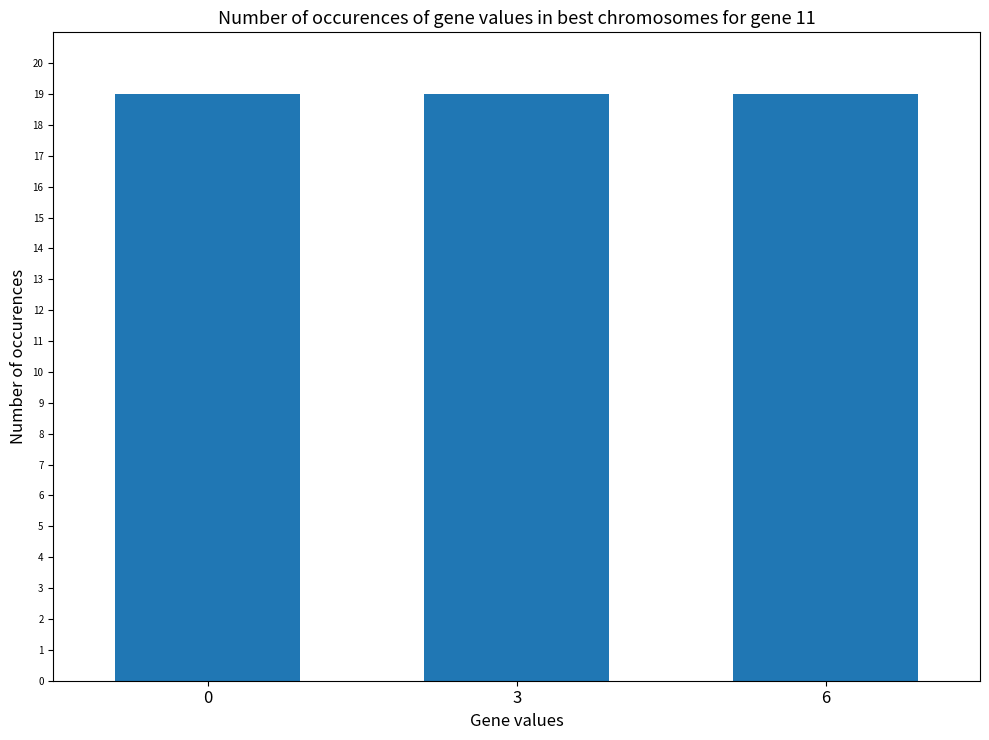

True or false: DECIMALS has a value of 1 at 2009.

False